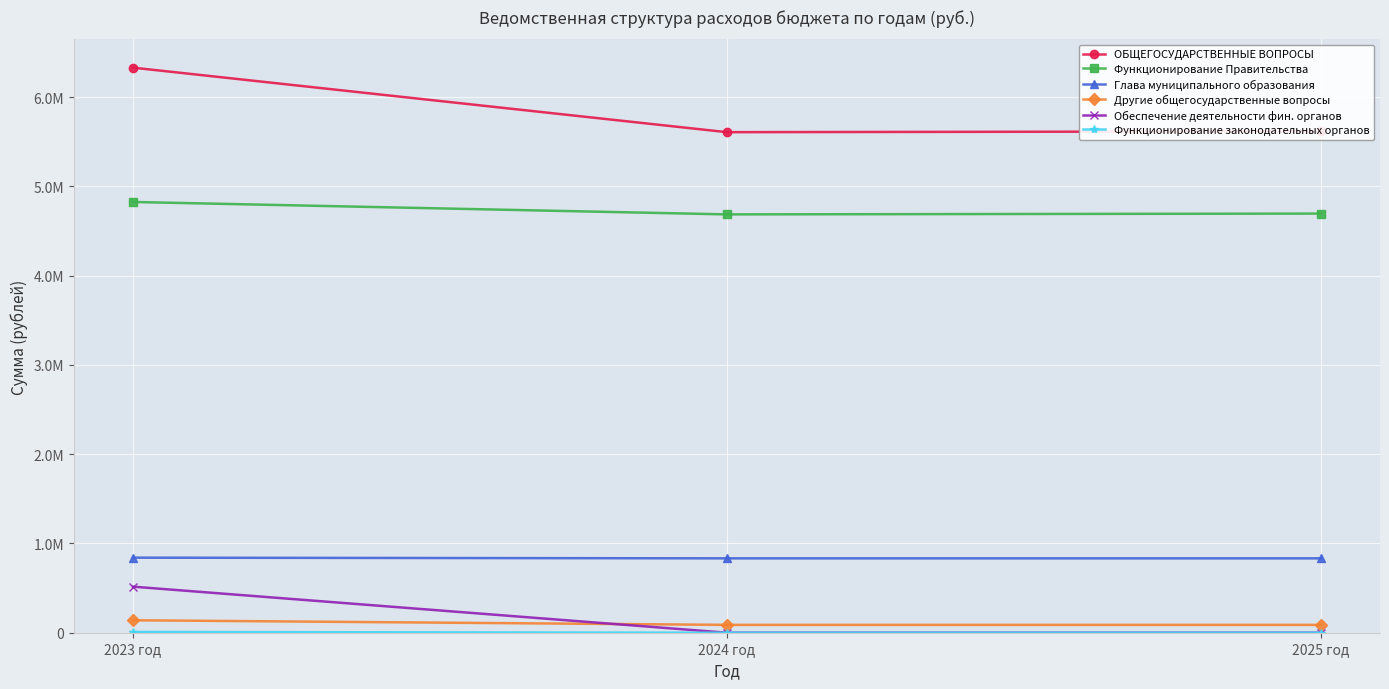

At 2024 год, list the series in order from largest to smallest.

ОБЩЕГОСУДАРСТВЕННЫЕ ВОПРОСЫ, Функционирование Правительства, Глава муниципального образования, Другие общегосударственные вопросы, Обеспечение деятельности фин. органов, Функционирование законодательных органов